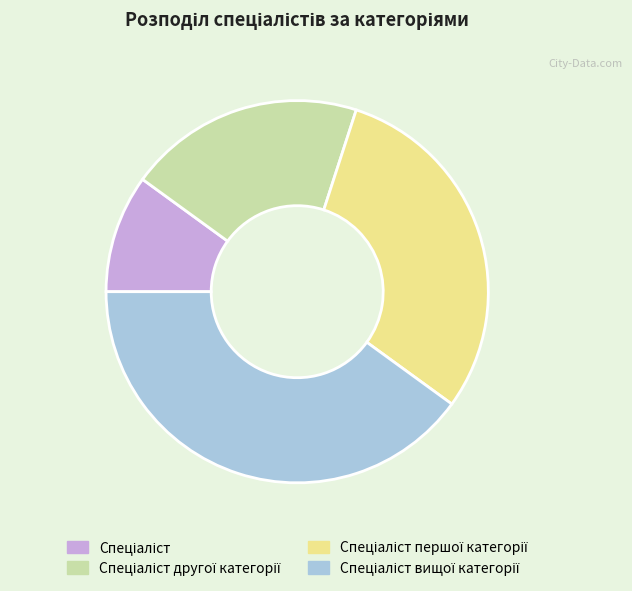

Is there any slice that represents more than half of the pie?

No